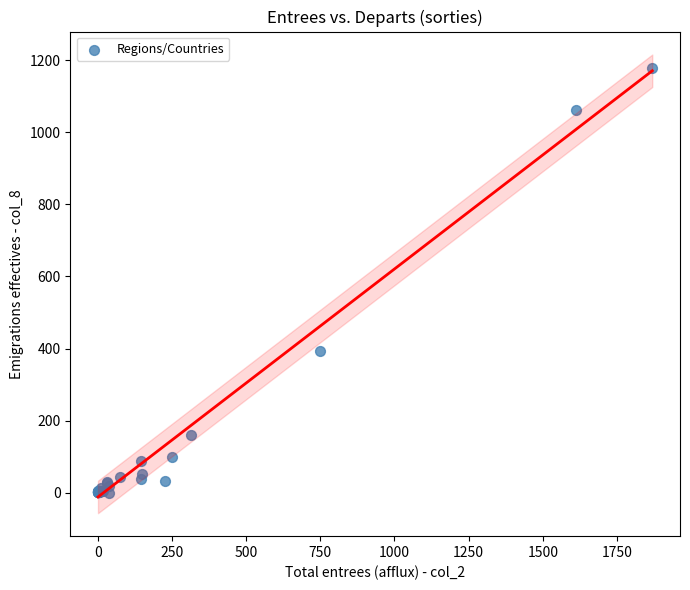

What Y value in the scatter plot is closest to 589?

394